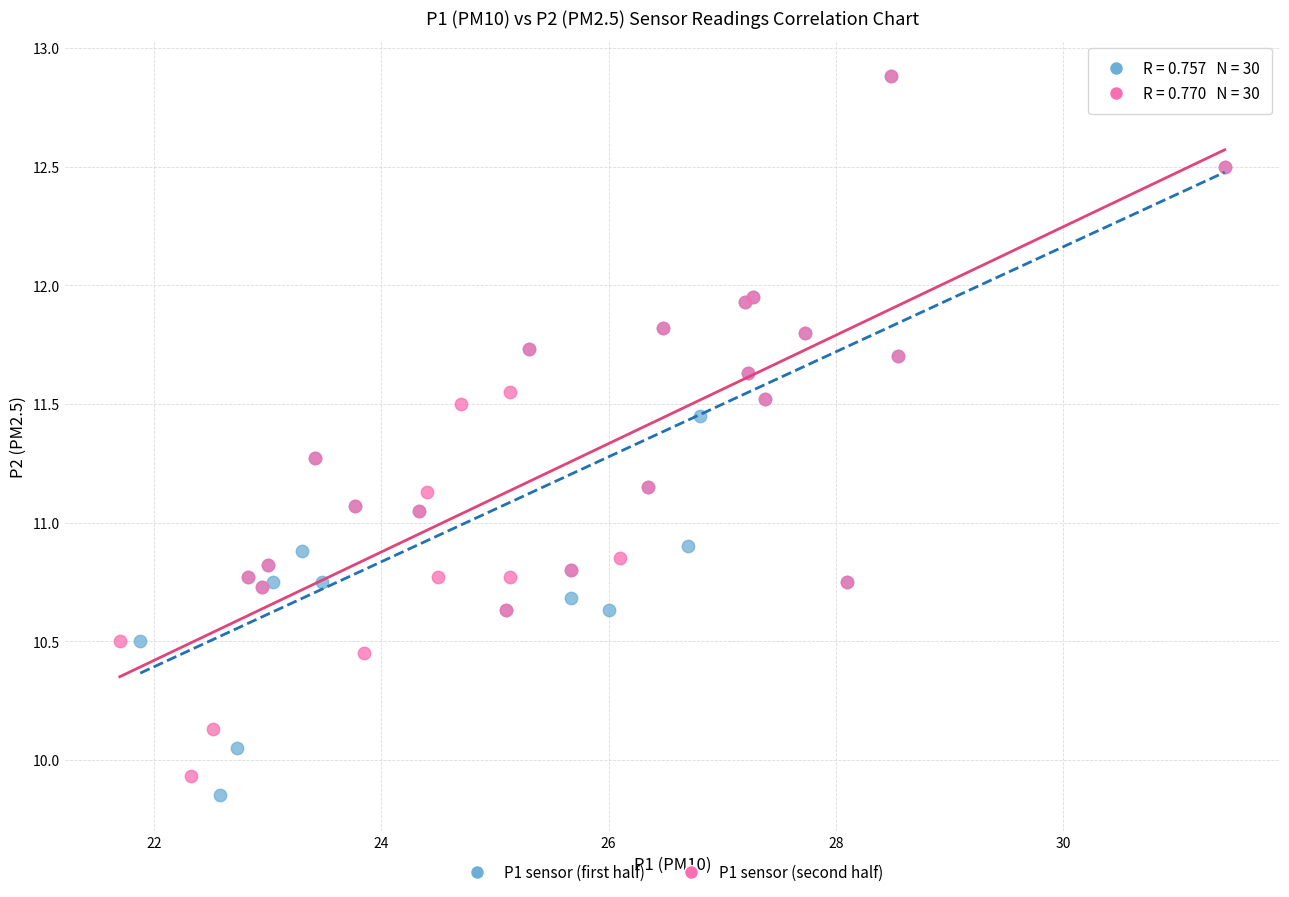

Which series reaches the minimum Y coordinate?

P1 sensor (first half)